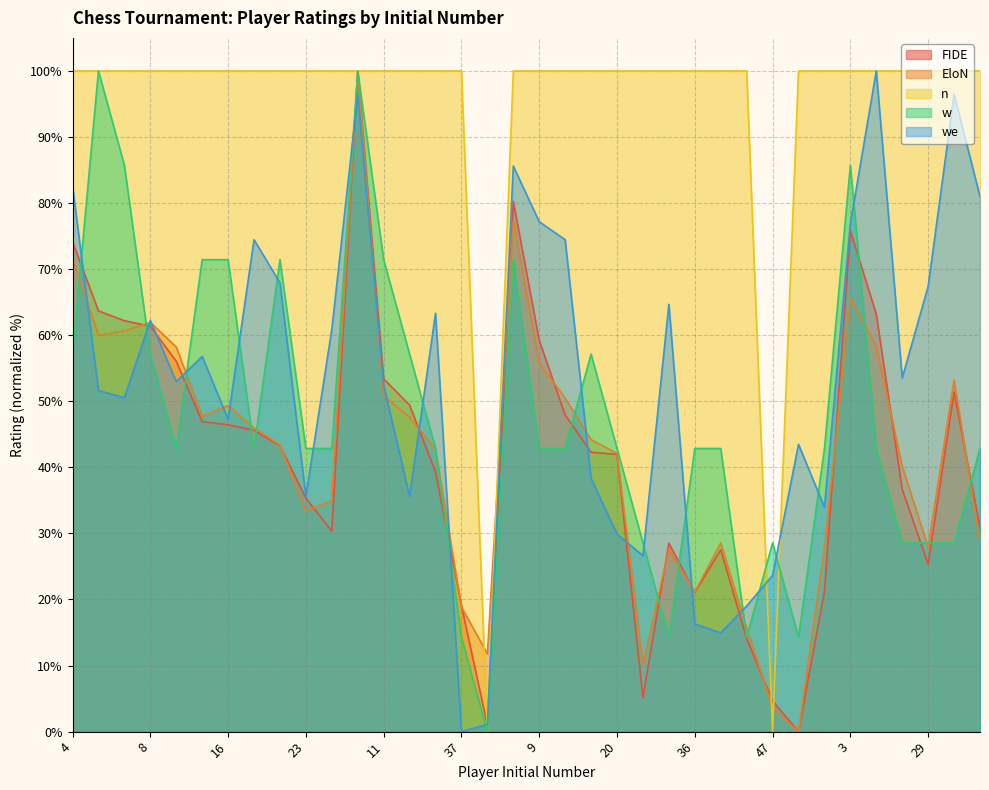

What is the value of the FIDE point at the 17th from the left?

1.0